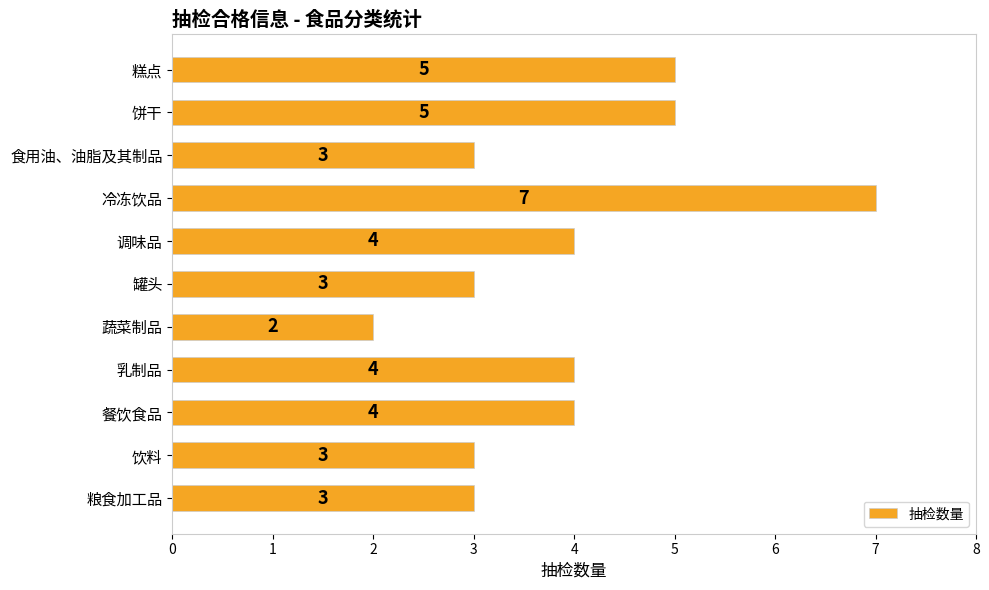

Are the bars horizontal?

Yes